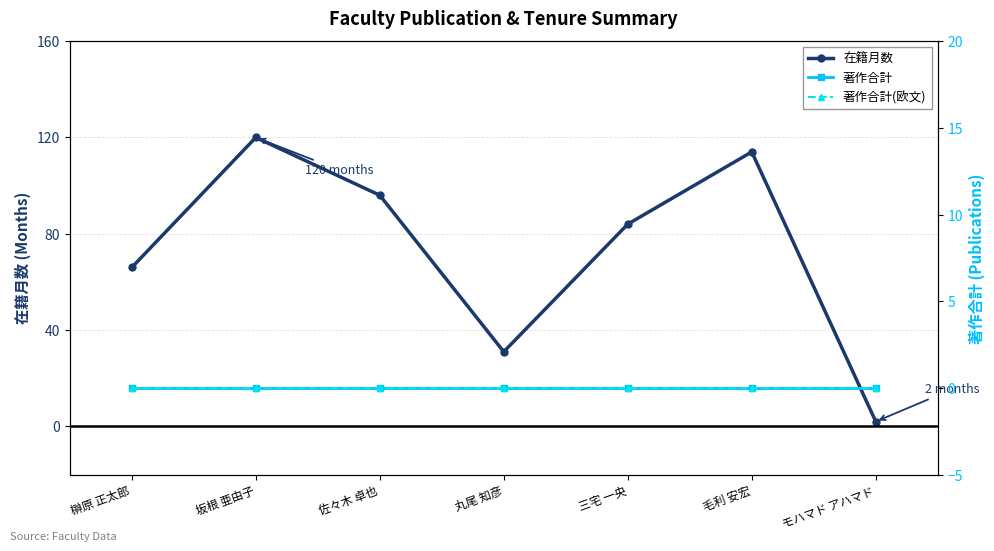

True or false: 著作合計 and 著作合計(欧文) cross at least once.

False